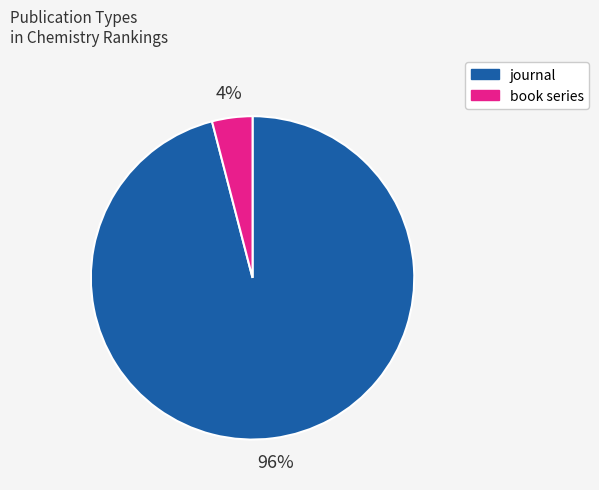

To the nearest percent, what is the combined percentage of journal and book series?

100%